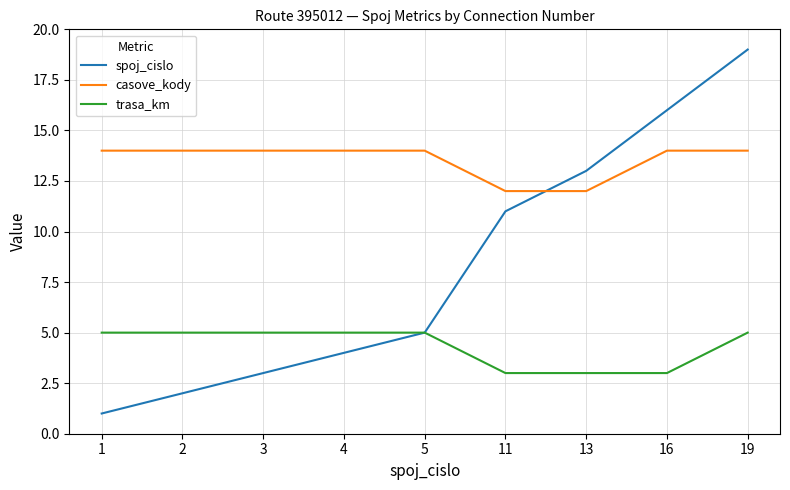

Which series has the largest range (max minus min)?

spoj_cislo